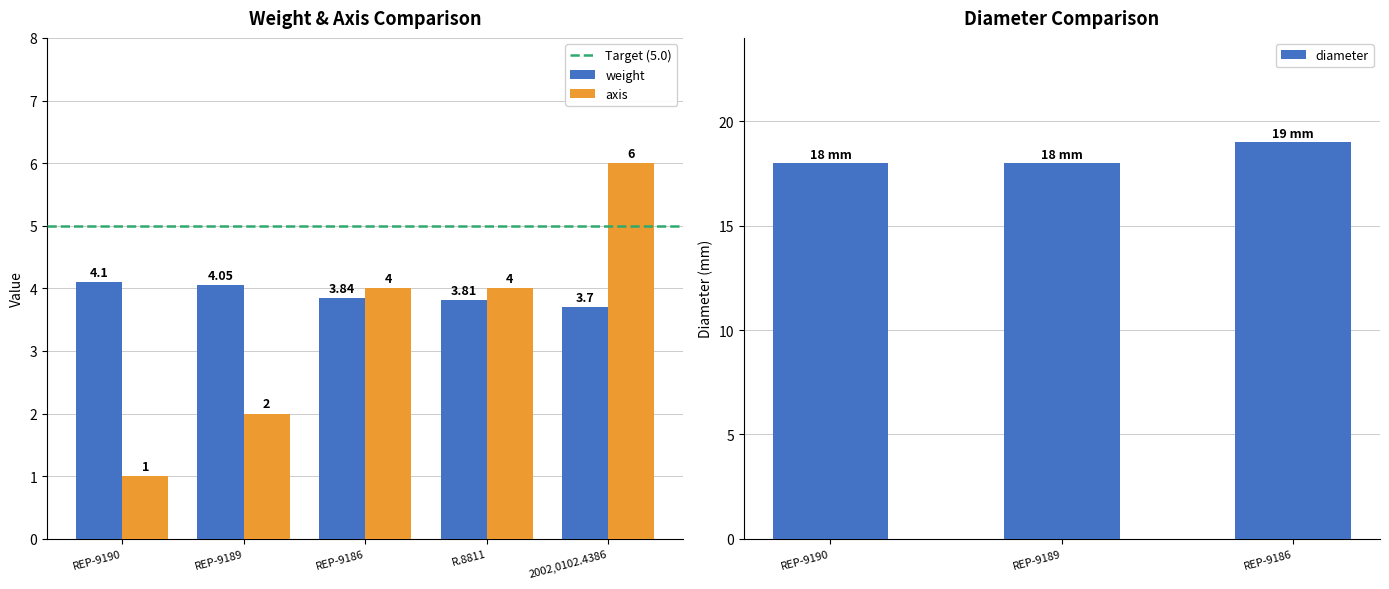

At which label does axis reach its peak?

2002,0102.4386